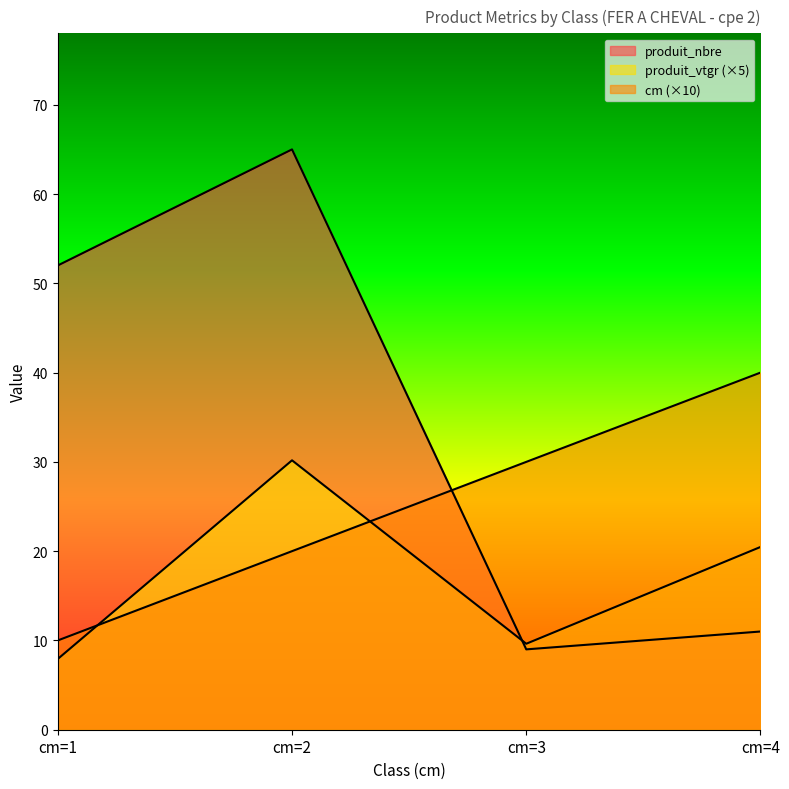

Where do cm and produit_vtgr first cross each other?

cm=1 and cm=2